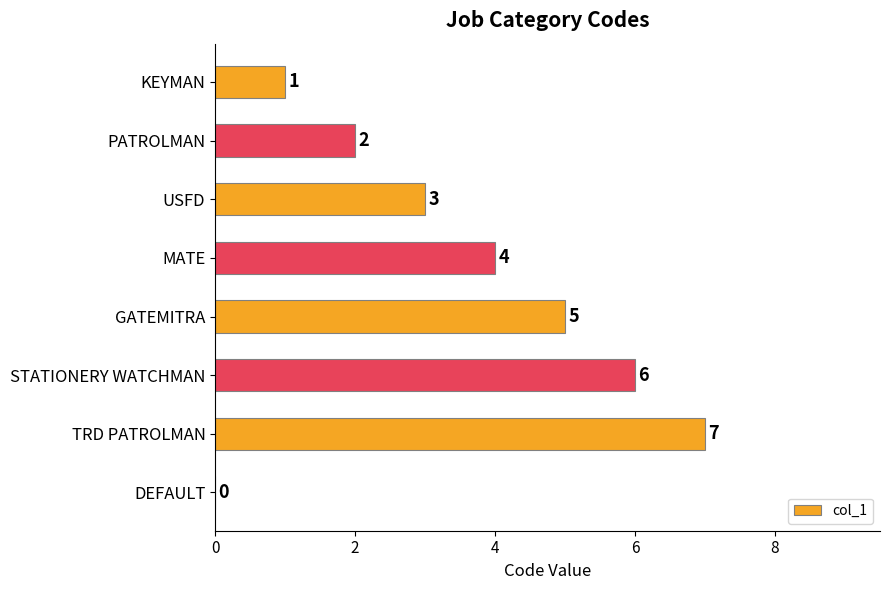

Read the value at GATEMITRA.

5